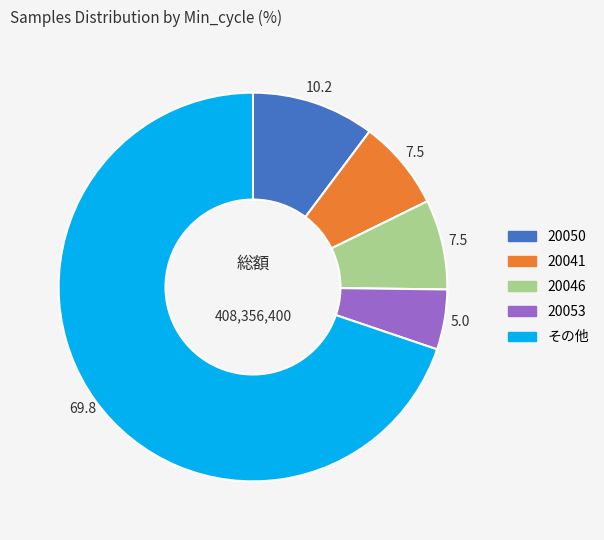

Does any single category account for the majority?

Yes